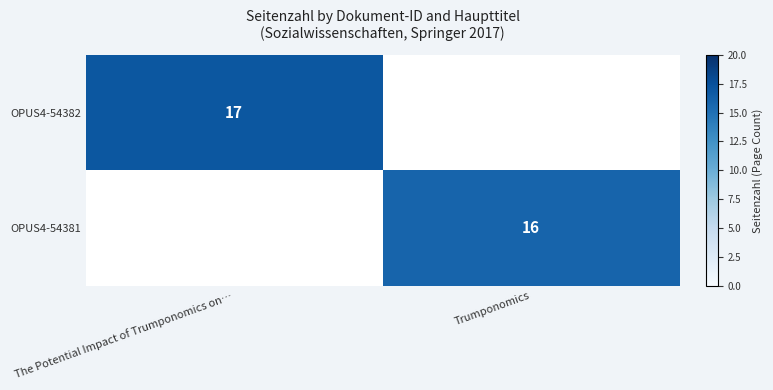

At how many categories does at least one series exceed 16?

1